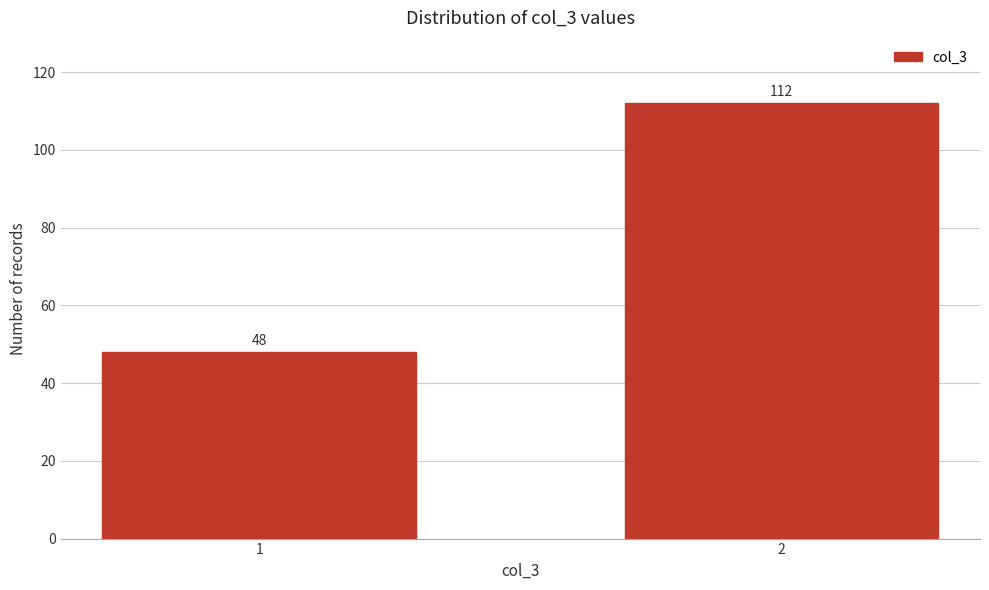

Reading left to right, transcribe all the data shown in this chart.

1=48	2=112